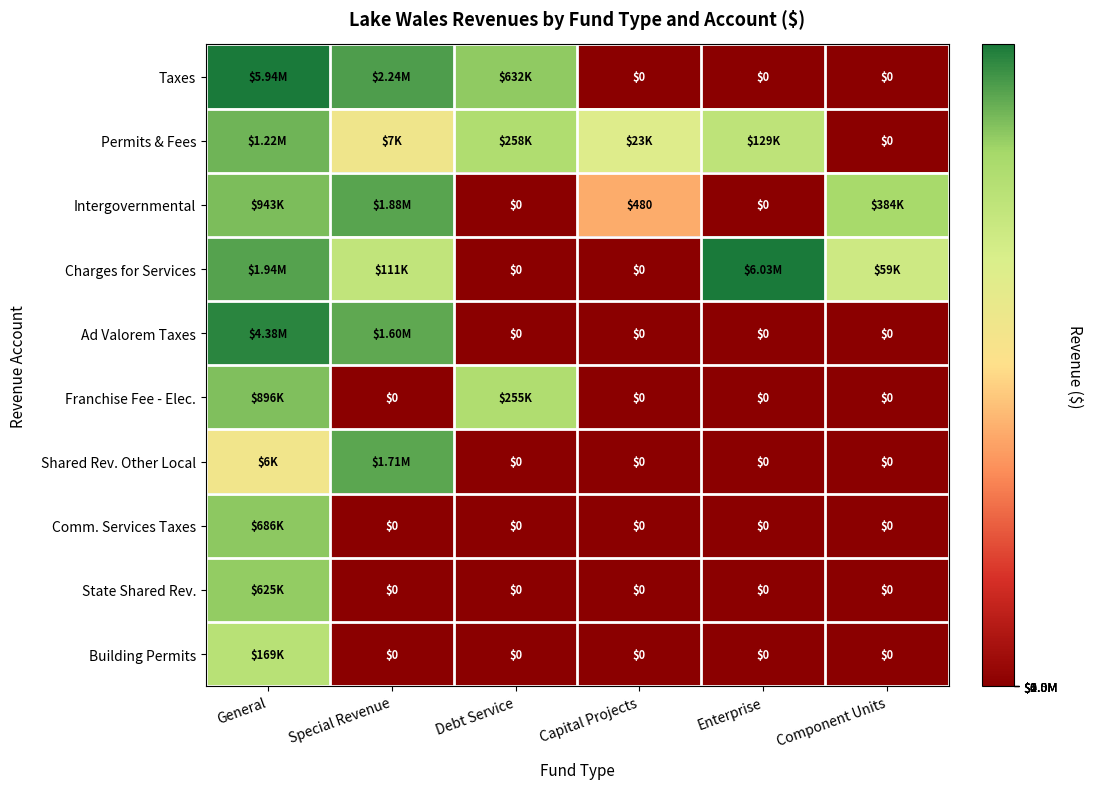

Which label corresponds to the smallest value in the chart?

Capital Projects